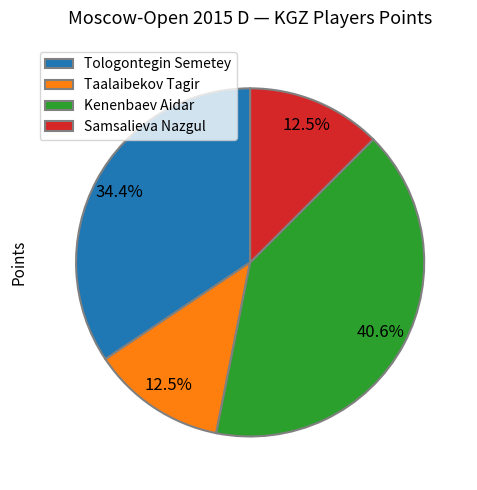

Does Kenenbaev Aidar account for over 50% of the chart?

No